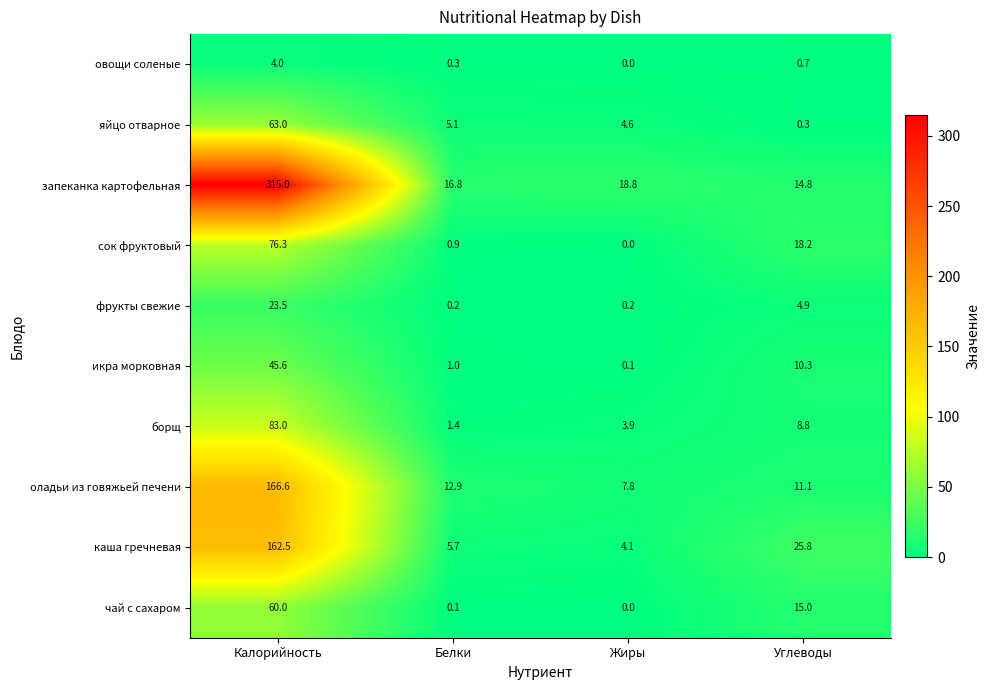

At which label is запеканка картофельная closest to 164?

Жиры